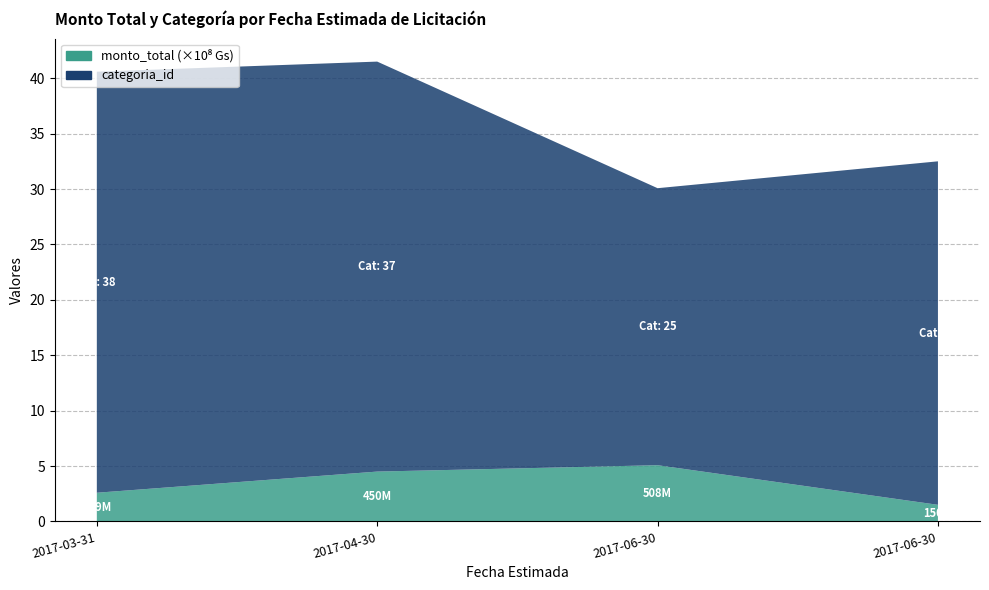

Reading left to right, list all the values displayed in this chart.

monto_total: 259000000	450000000	507571920	150000000
categoria_id: 38	37	25	31